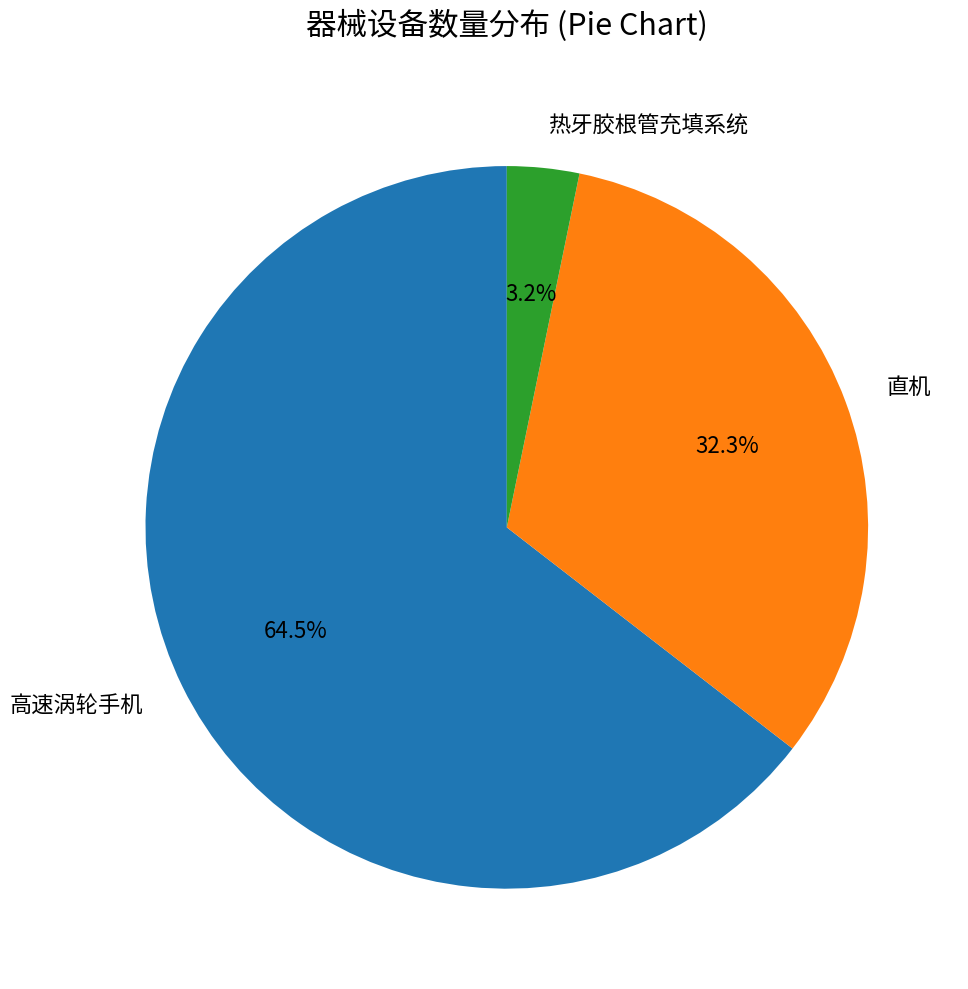

Combined, do 热牙胶根管充填系统 and 直机 account for over 50%?

No